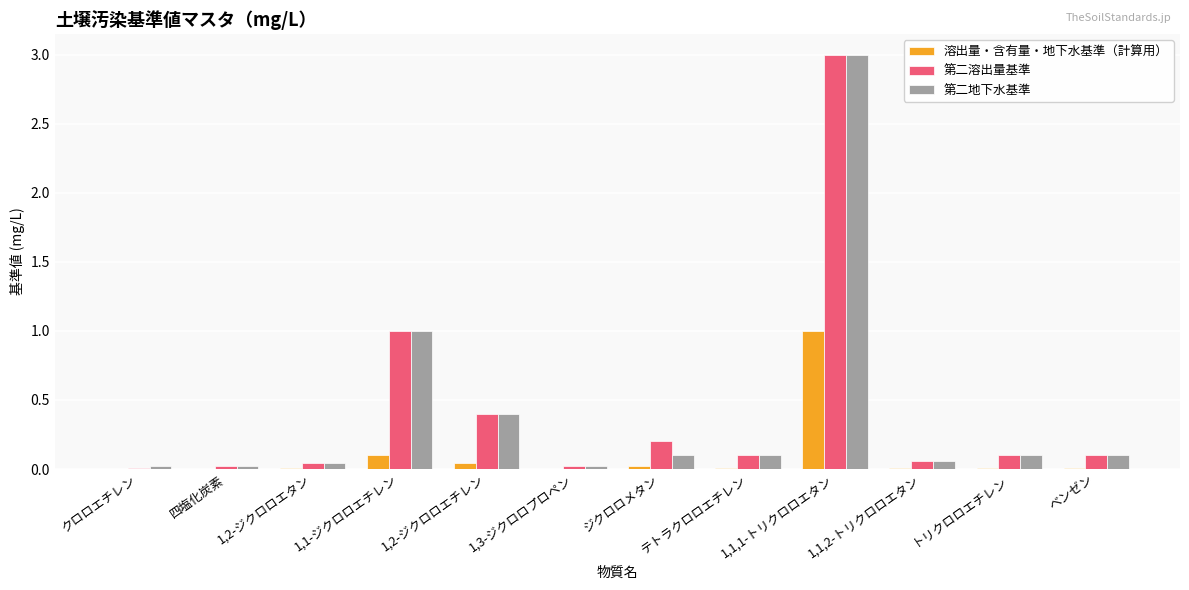

Count the number of data series in this chart.

3